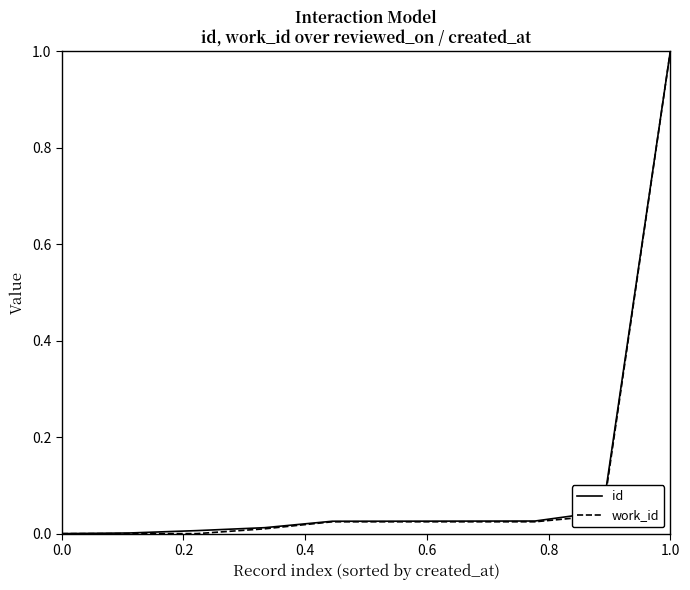

What is the maximum value for work_id?

1.0